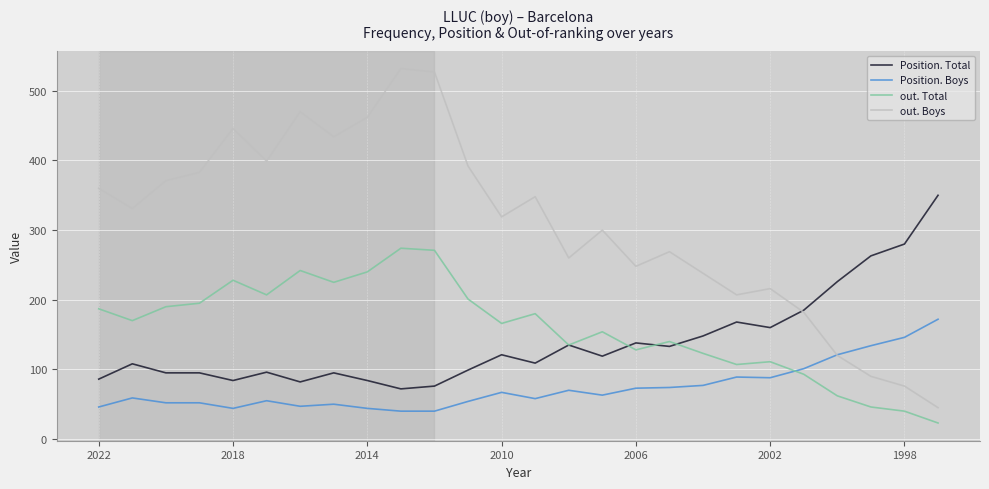

True or false: Position. Total and Position. Boys cross at least once.

False